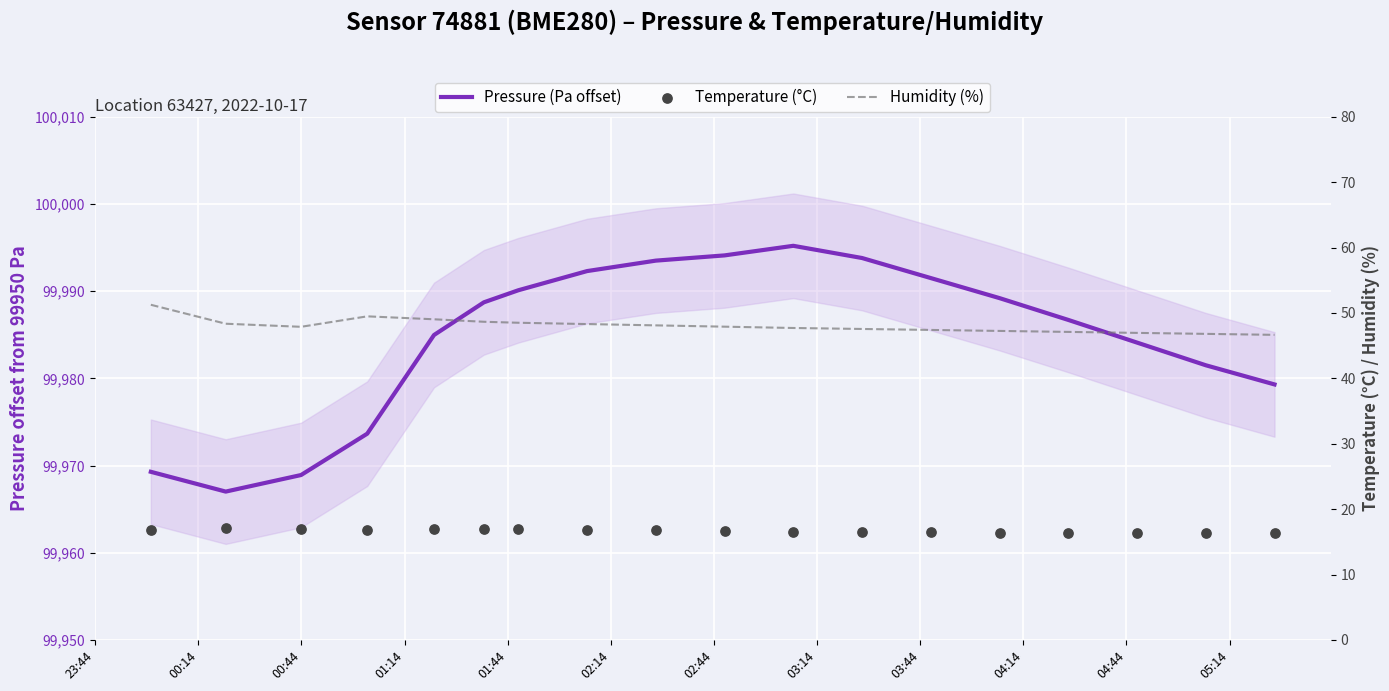

Which series contains the highest Y value?

Humidity (%)